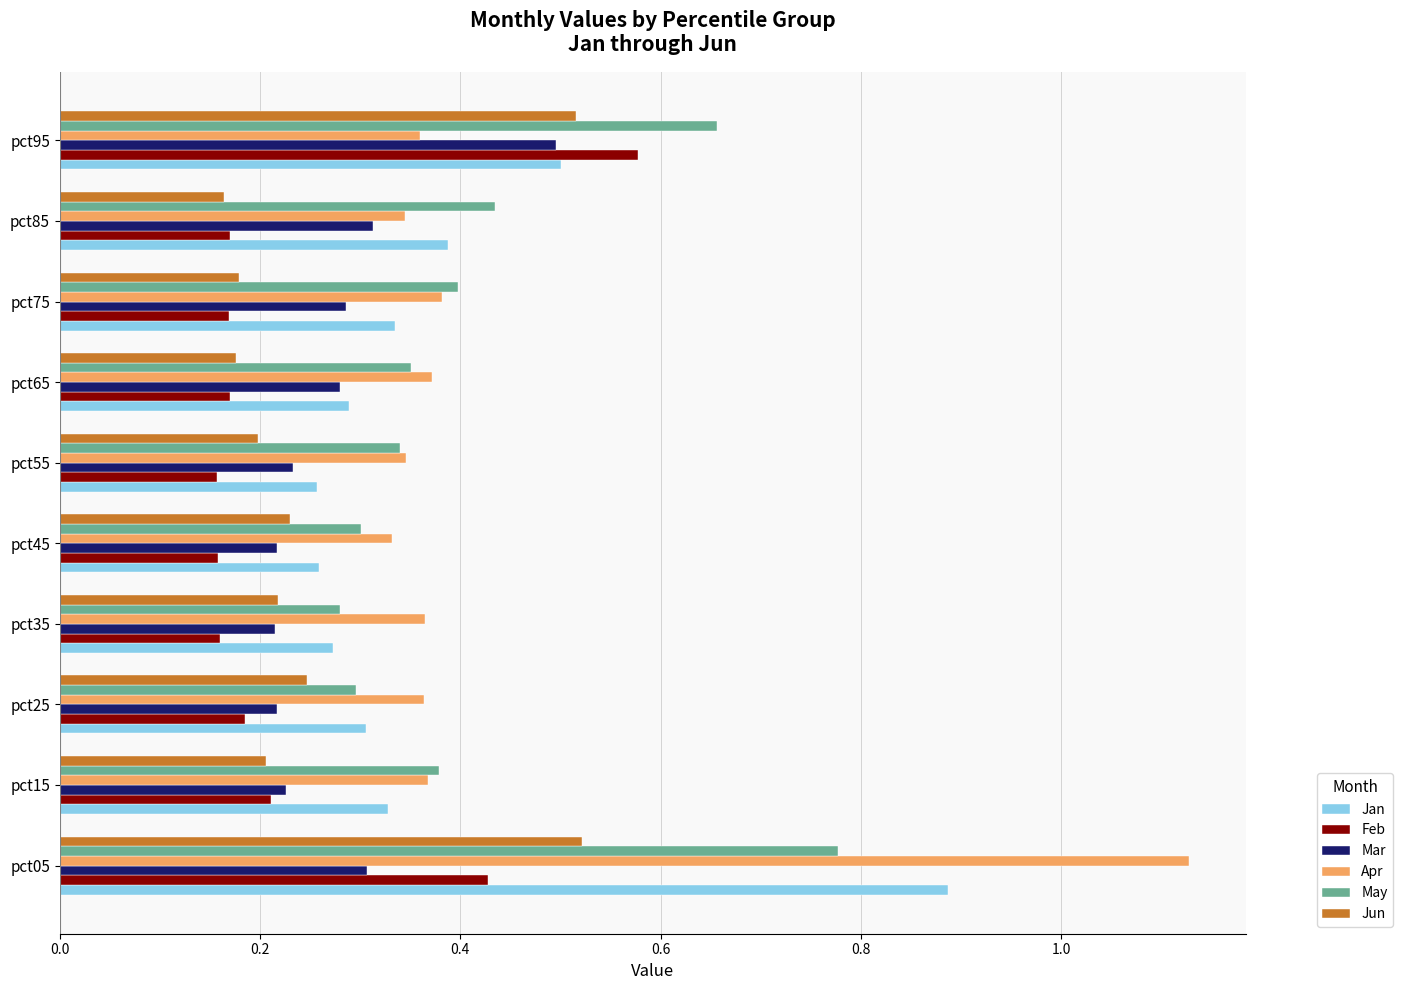

What is the sum of all May values?

4.2